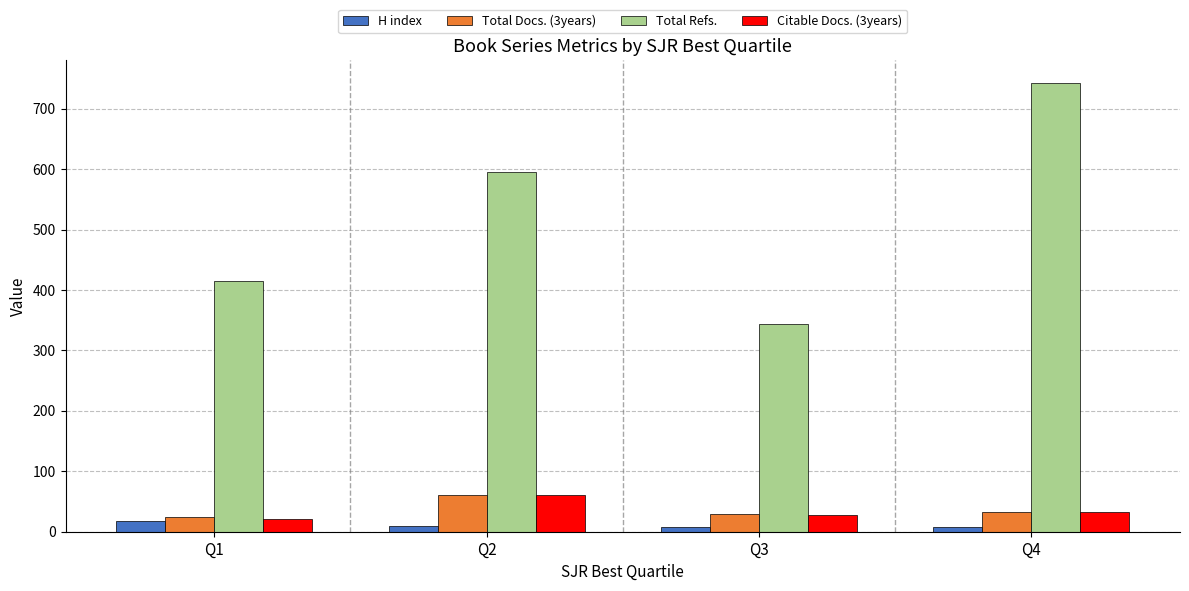

The value of Total Docs. (3years) at Q2 is 60. True or false?

True